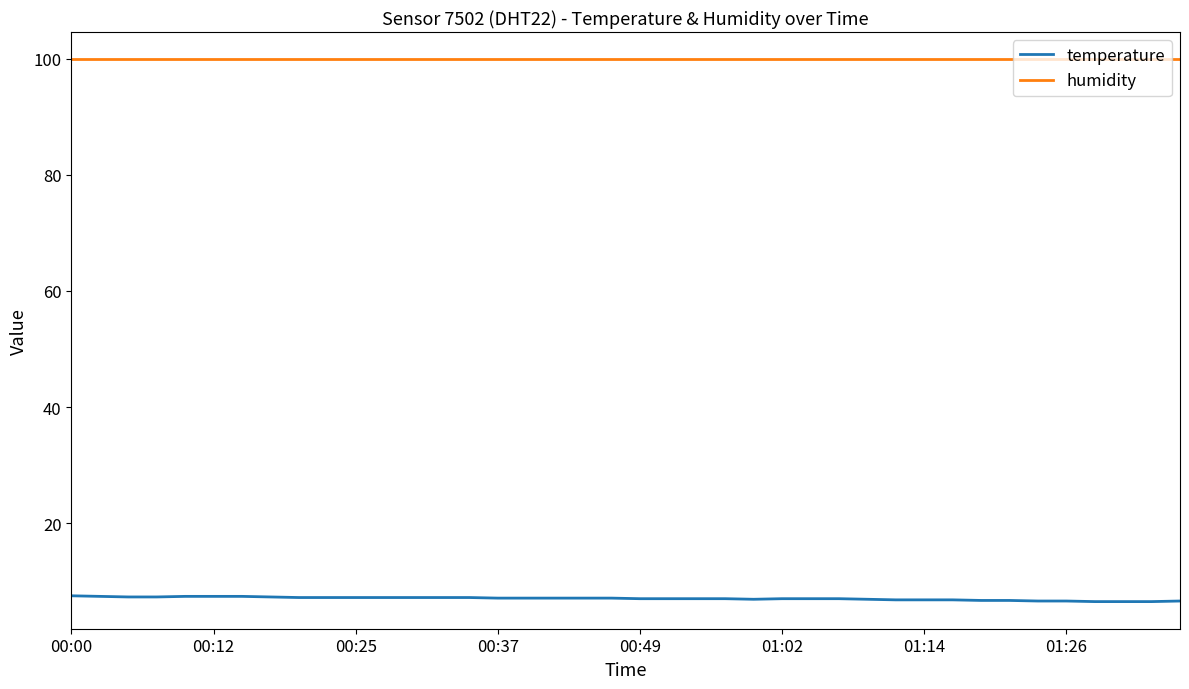

Rank the series by their maximum value, from highest to lowest.

humidity, temperature